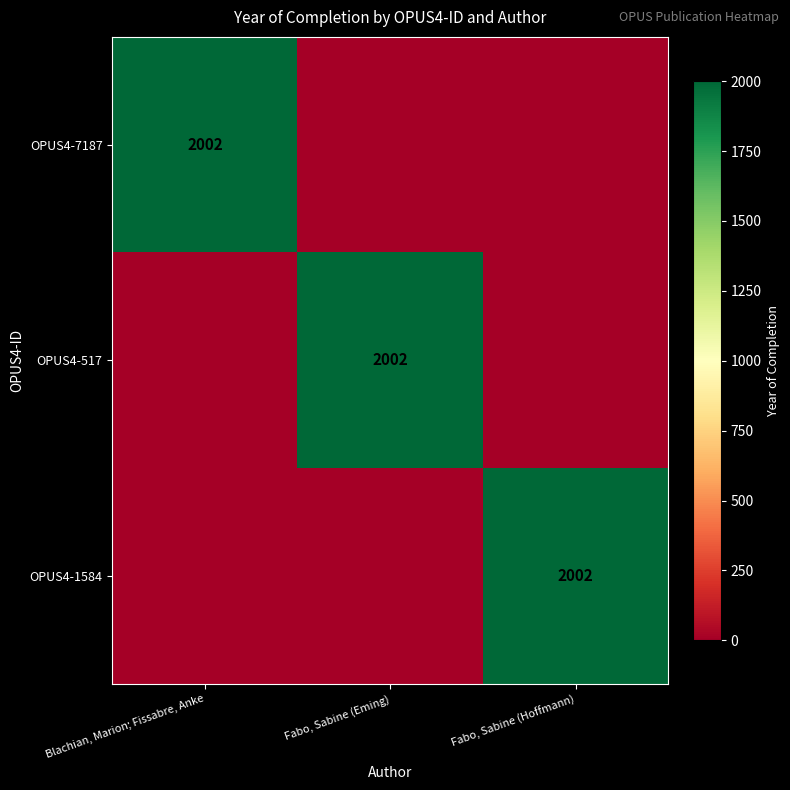

What is the total value across all series at Fabo, Sabine (Hoffmann)?

2002